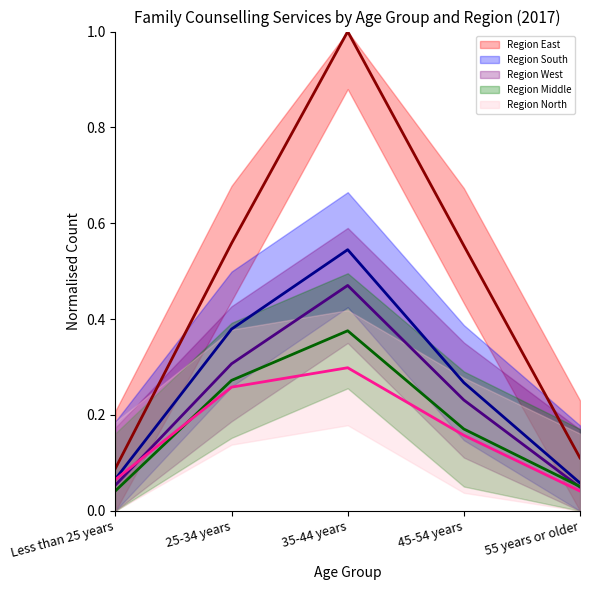

Which category has the lowest value across all series?

55 years or older